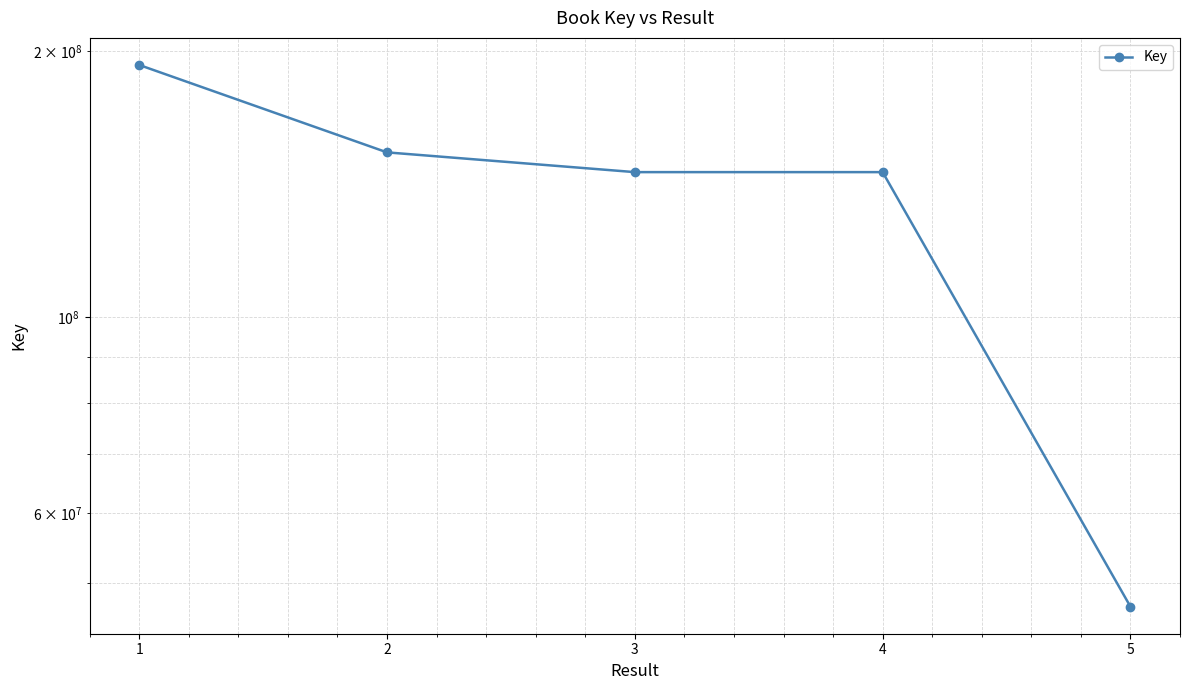

At which label is the value closest to 120012014?

3